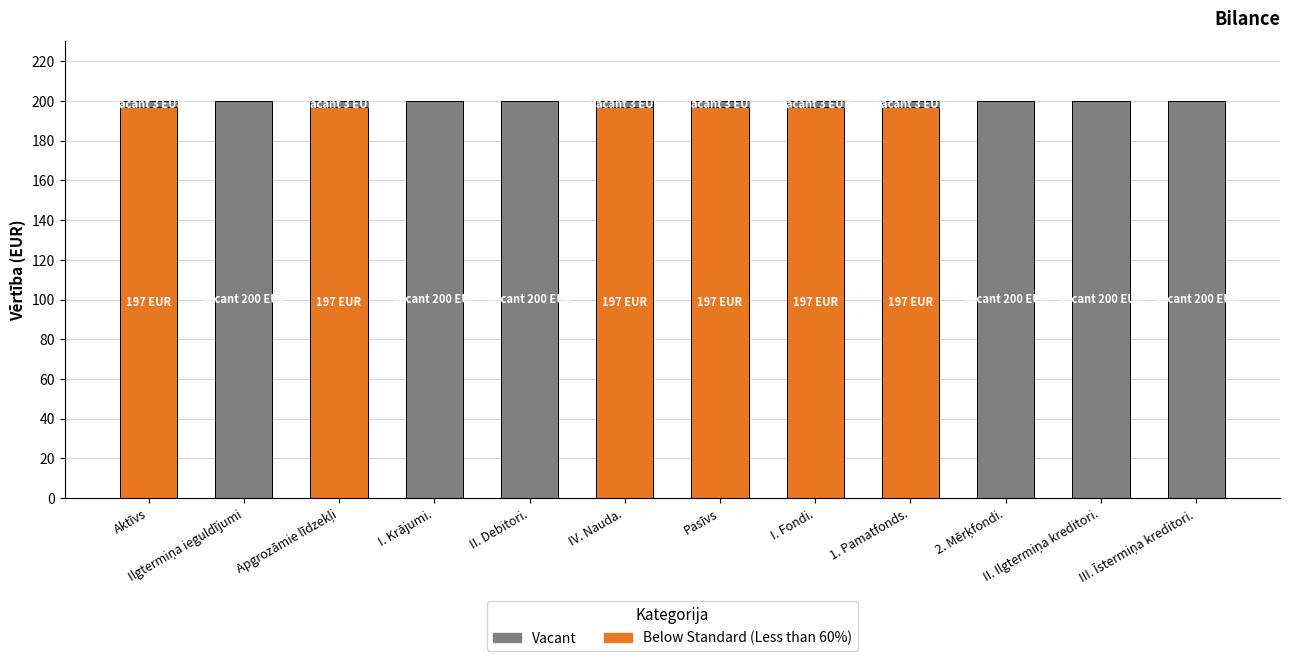

Which series has the largest total across all categories?

Vacant